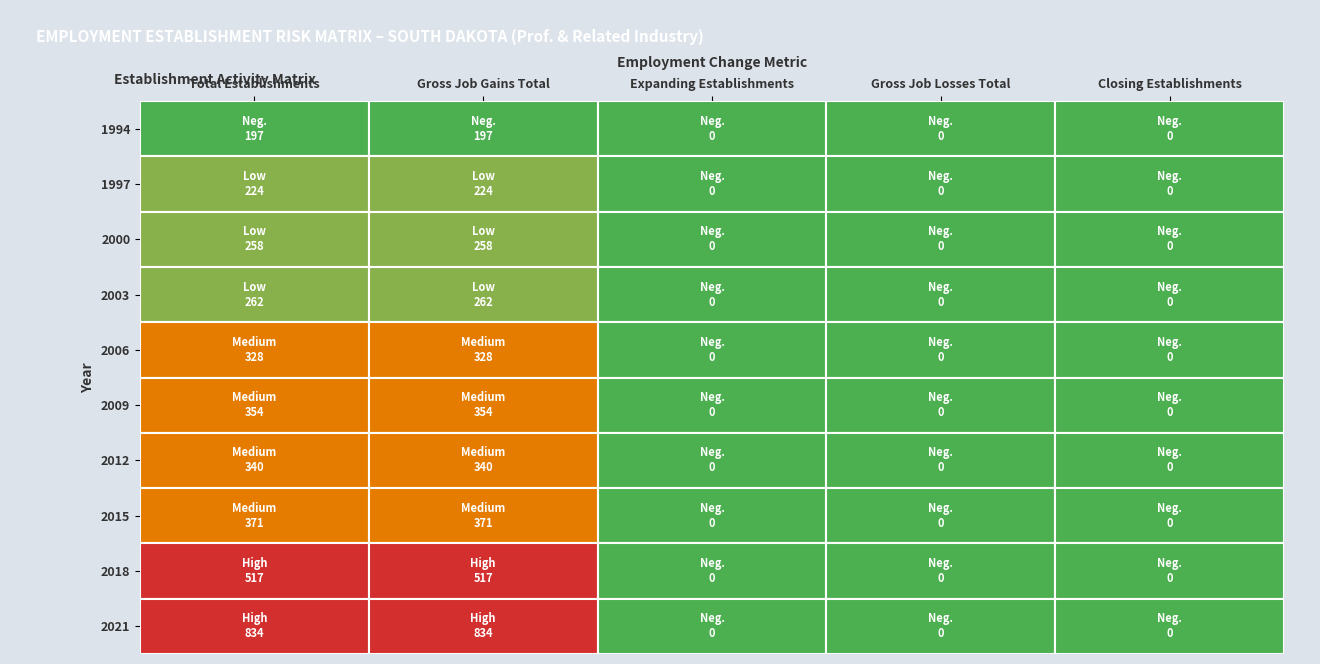

At which category is the sum across all series the highest?

Total Establishments